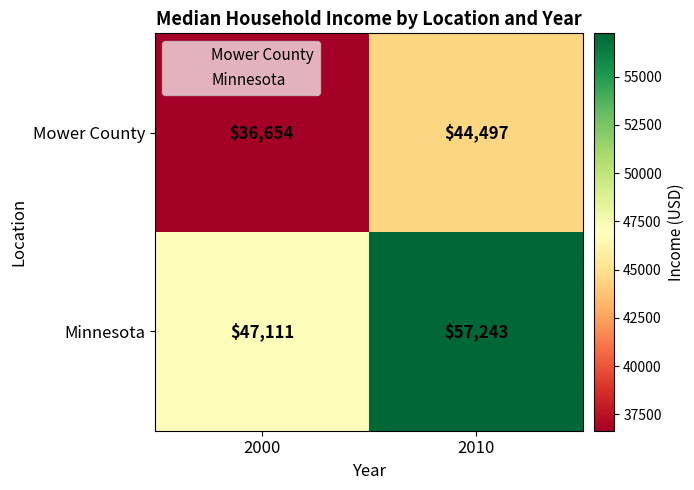

How many categories are shown in the chart?

2